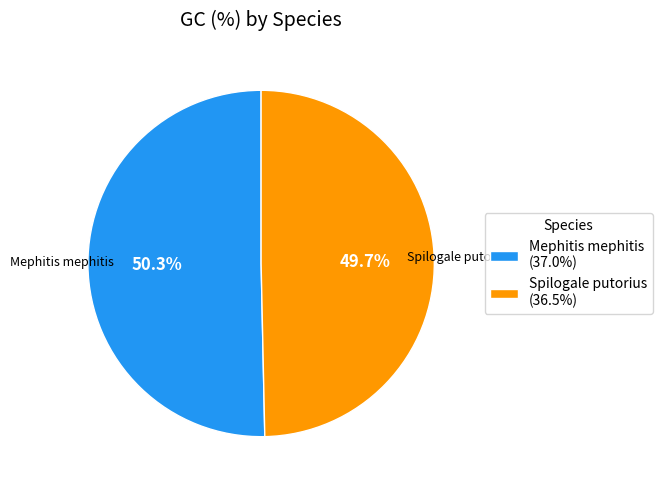

To the nearest percent, what percentage of the pie is Mephitis mephitis?

50%